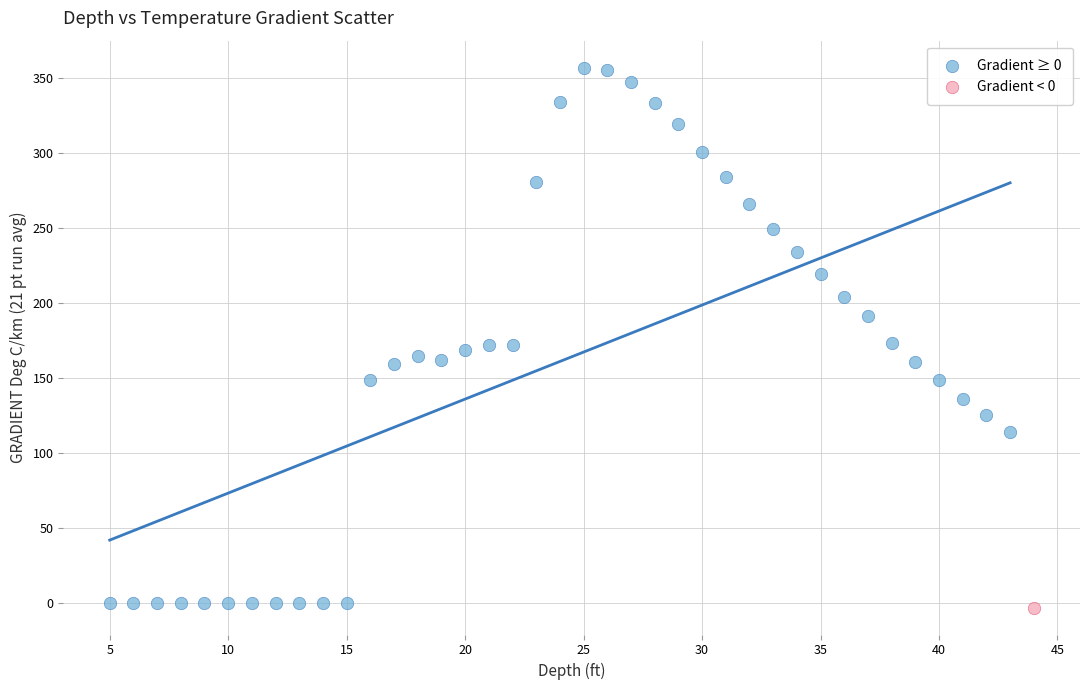

What are all the series names shown in the legend?

Gradient ≥ 0, Gradient < 0